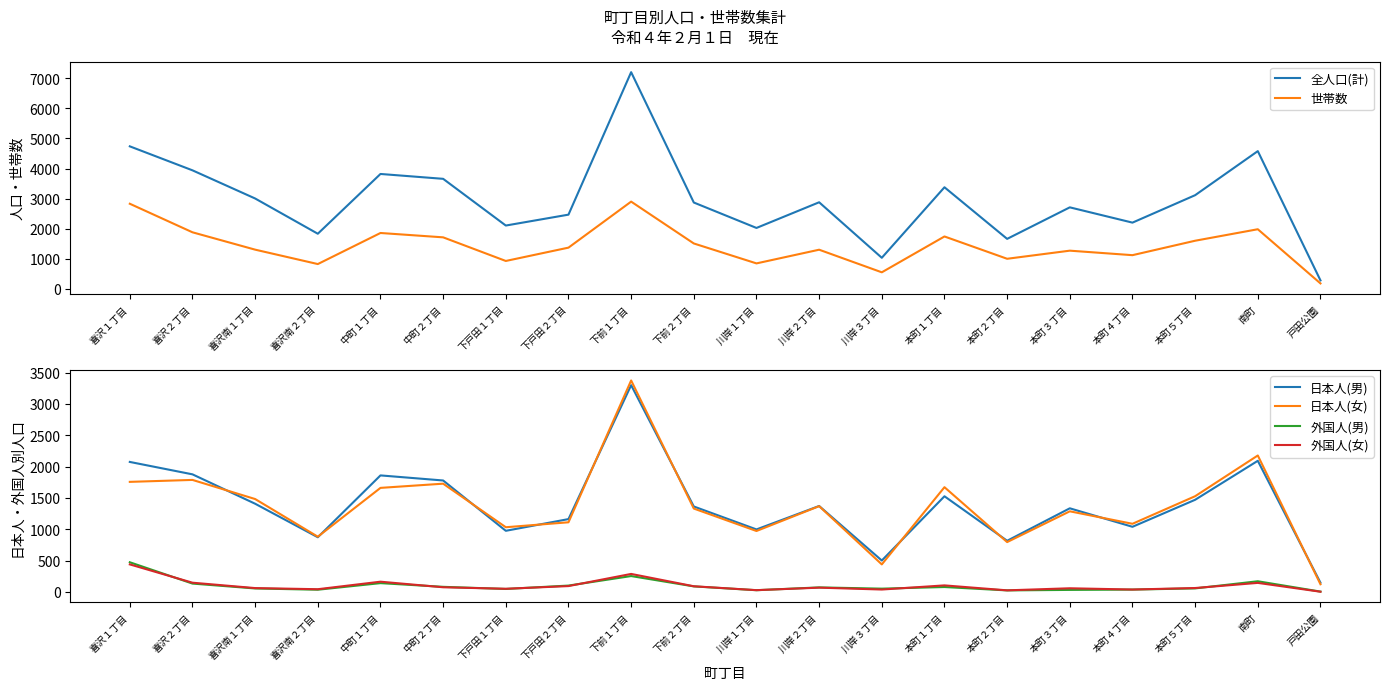

Reading right to left, what are all the values shown in this chart?

全人口(計): 273	4579	3111	2197	2706	1656	3375	1026	2875	2020	2867	7209	2463	2100	3656	3818	1827	3001	3939	4738
世帯数: 172	1977	1594	1113	1263	993	1736	542	1295	839	1503	2897	1364	920	1707	1852	817	1297	1875	2826
日本人(男): 146	2091	1469	1038	1333	815	1525	500	1370	996	1362	3298	1161	974	1777	1858	871	1406	1875	2073
日本人(女): 121	2176	1526	1086	1285	794	1670	438	1367	971	1329	3373	1110	1031	1726	1659	880	1481	1786	1755
外国人(男): 4	169	55	36	31	23	77	51	71	26	87	252	100	46	80	139	34	54	132	472
外国人(女): 2	143	61	37	57	24	103	37	67	27	89	286	92	49	73	162	42	60	146	438